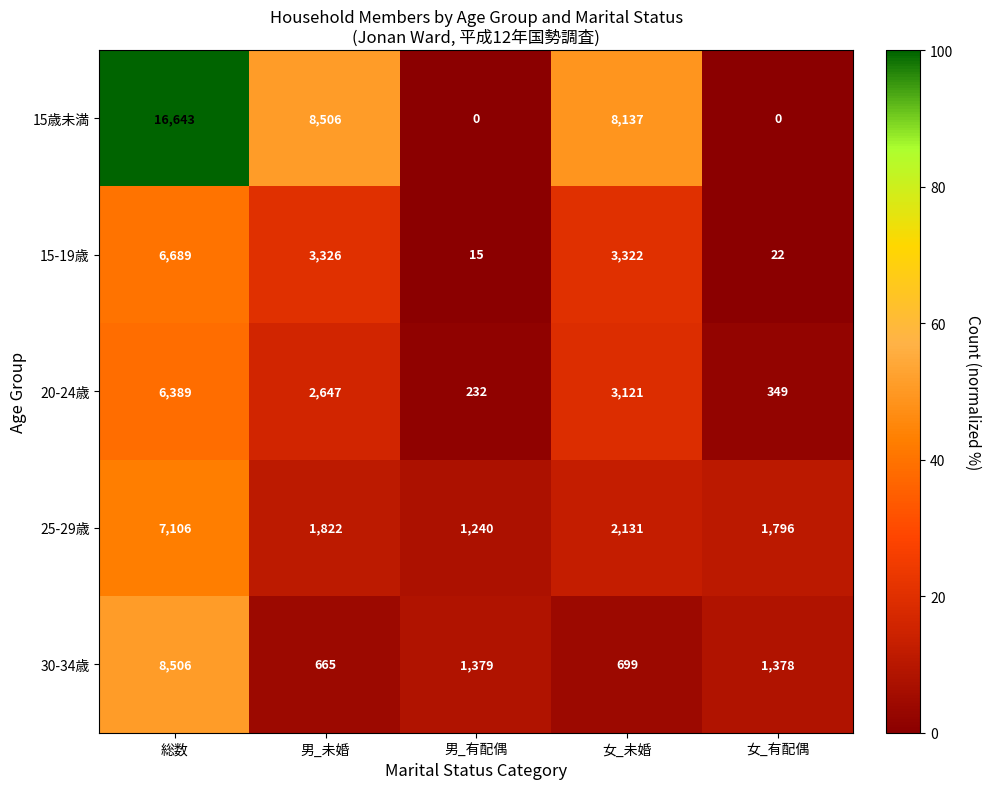

What is the maximum value shown in the chart?

16643